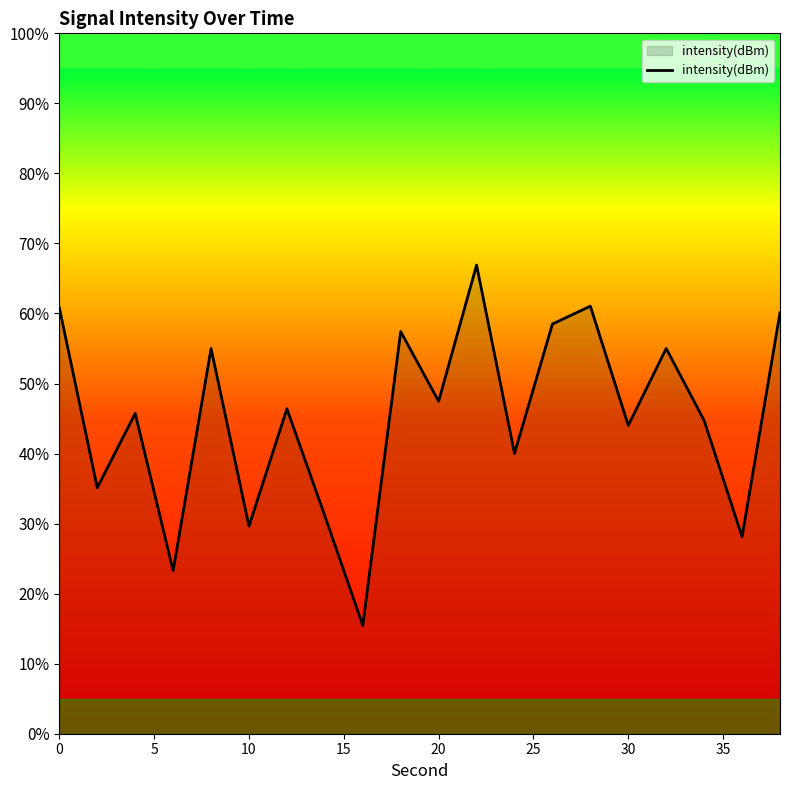

True or false: the data shows -121.5 at 22.

True